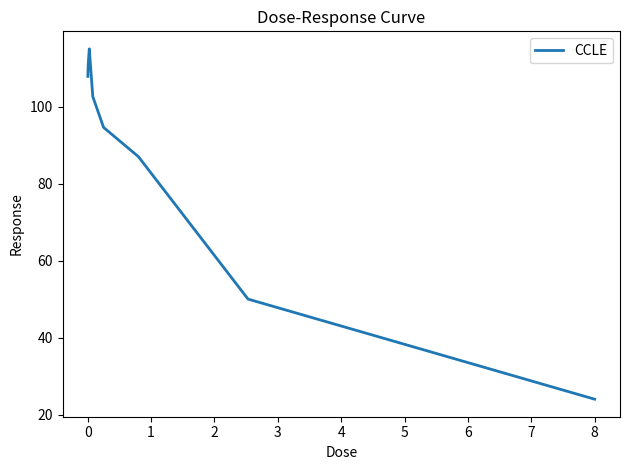

What is the difference between the maximum and second lowest values?

65.0